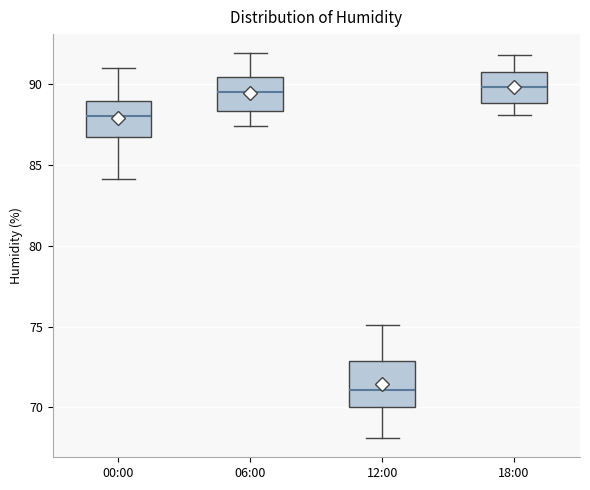

Reading left to right, transcribe this box plot: for each box, give where its median line is, the range the box spans, and where its two whiskers end, as read against the y-axis. The values are not printed on the chart, so give them approximately, as read against the axis.

00:00: median 88.0, box 87.0 to 89.0, whiskers 84.0 to 91.0
06:00: median 89.5, box 88.5 to 90.5, whiskers 87.5 to 92.0
12:00: median 71.0, box 70.0 to 73.0, whiskers 68.0 to 75.0
18:00: median 90.0, box 89.0 to 91.0, whiskers 88.0 to 92.0